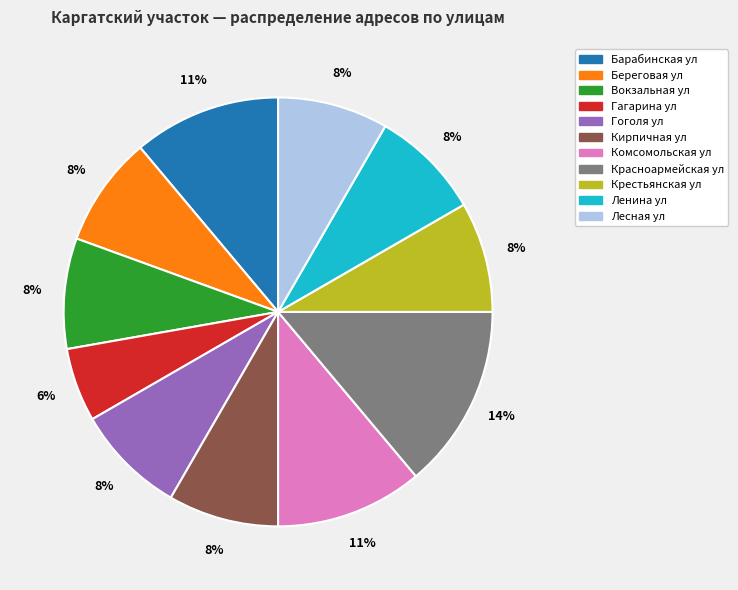

Is the sum of Крестьянская ул and Барабинская ул greater than half?

No